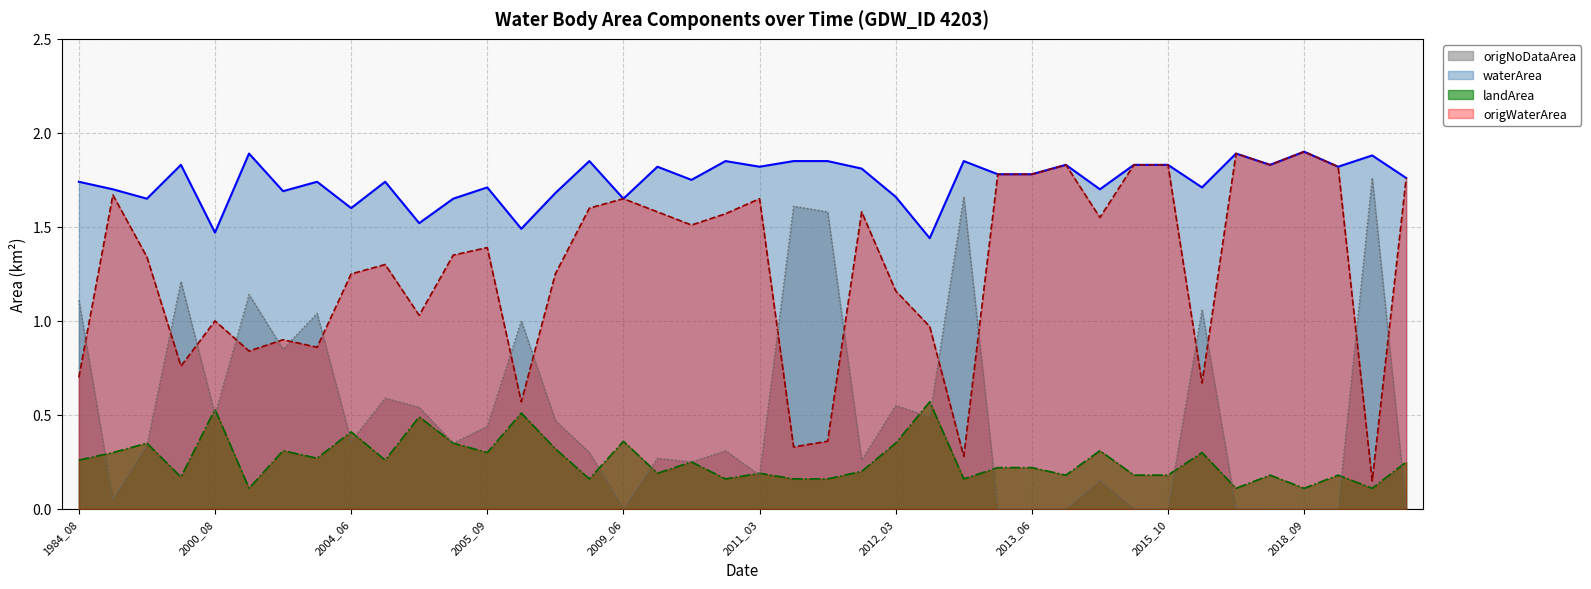

Between 2006_04 and 2012_04, which series saw the biggest shift?

origNoDataArea